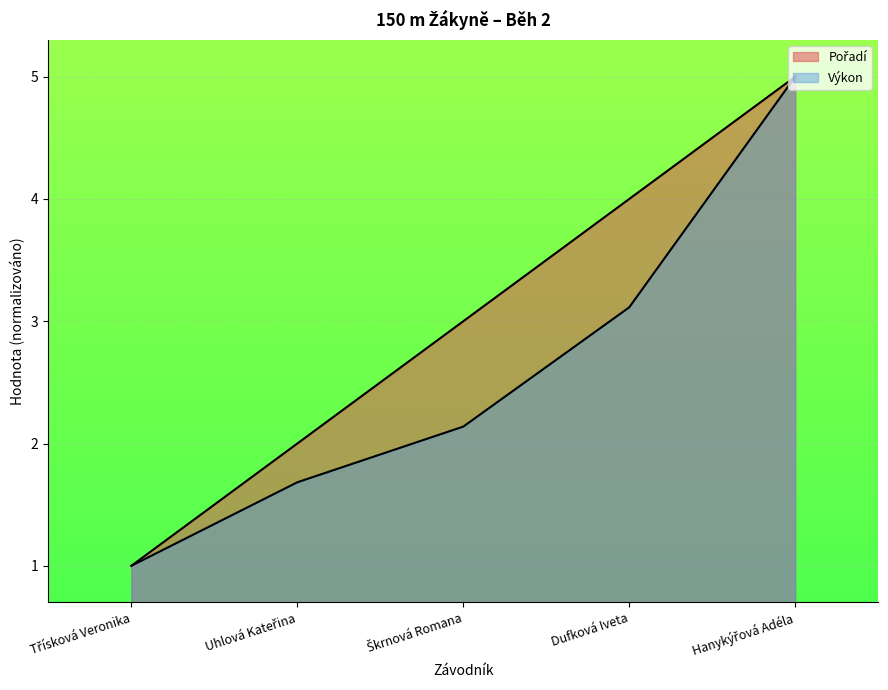

What is the highest value of the Pořadí series?

5.0